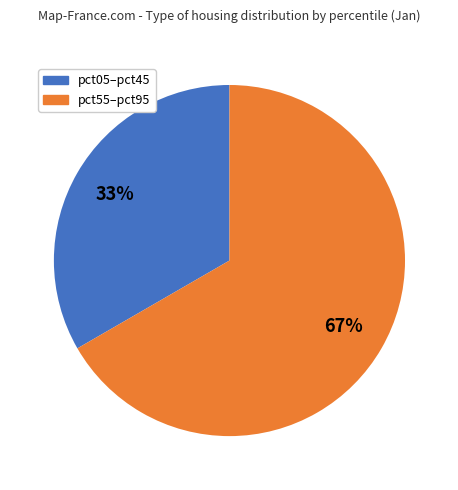

How many segments does this pie chart have?

2